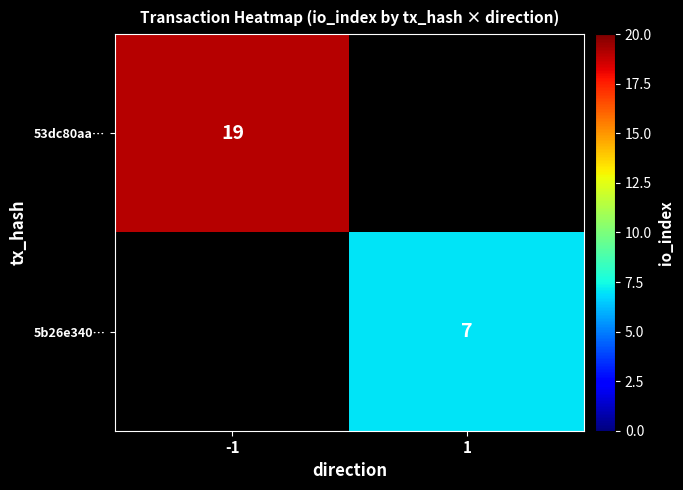

Is it true that 53dc80aa… equals 19 at -1?

True